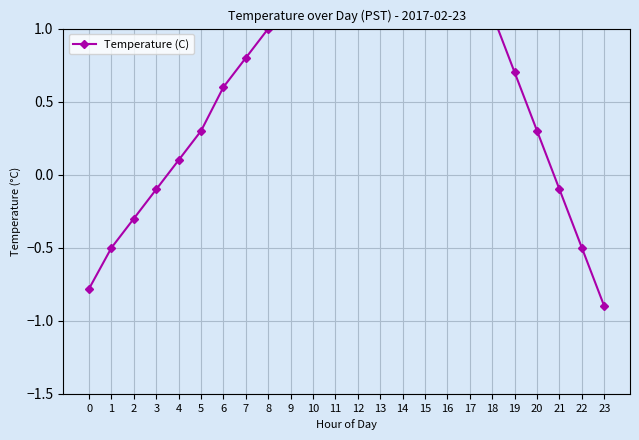

At which category does the data reach its first local peak?

14